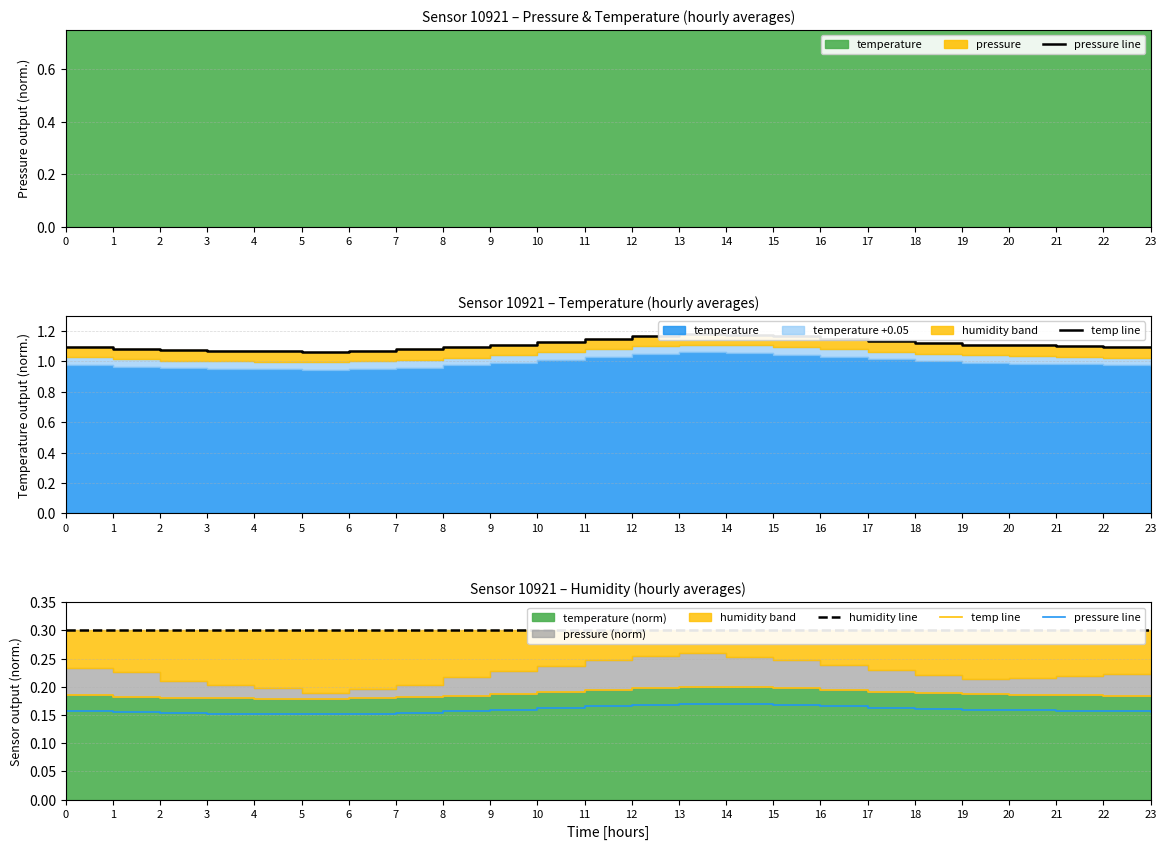

Rank the series at 14 from highest to lowest value.

humidity line, temp line, pressure line